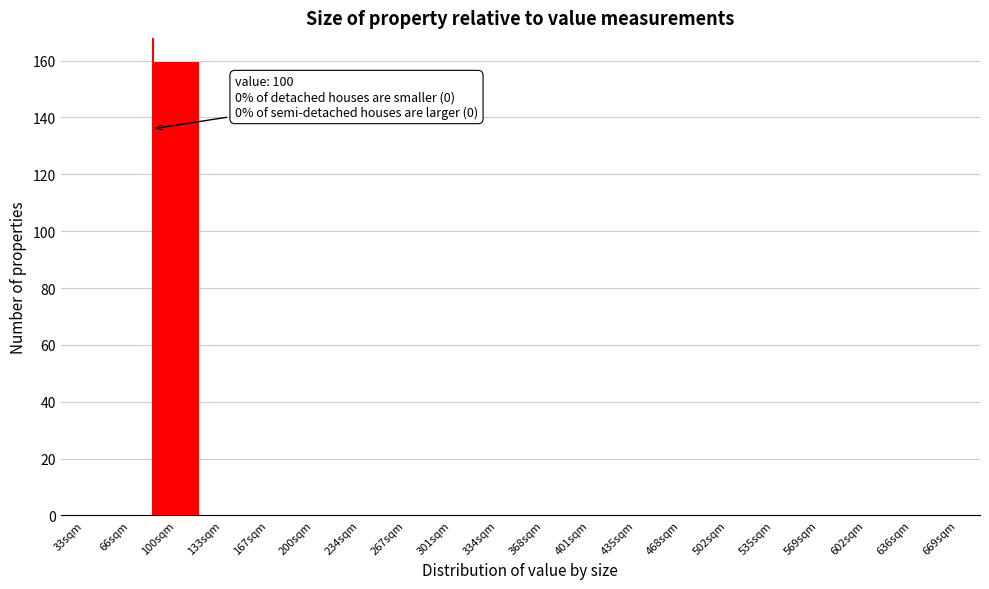

Reading left to right, extract all data points from this chart.

33sqm=0	66sqm=0	100sqm=160	133sqm=0	167sqm=0	200sqm=0	234sqm=0	267sqm=0	301sqm=0	334sqm=0	368sqm=0	401sqm=0	435sqm=0	468sqm=0	502sqm=0	535sqm=0	569sqm=0	602sqm=0	636sqm=0	669sqm=0